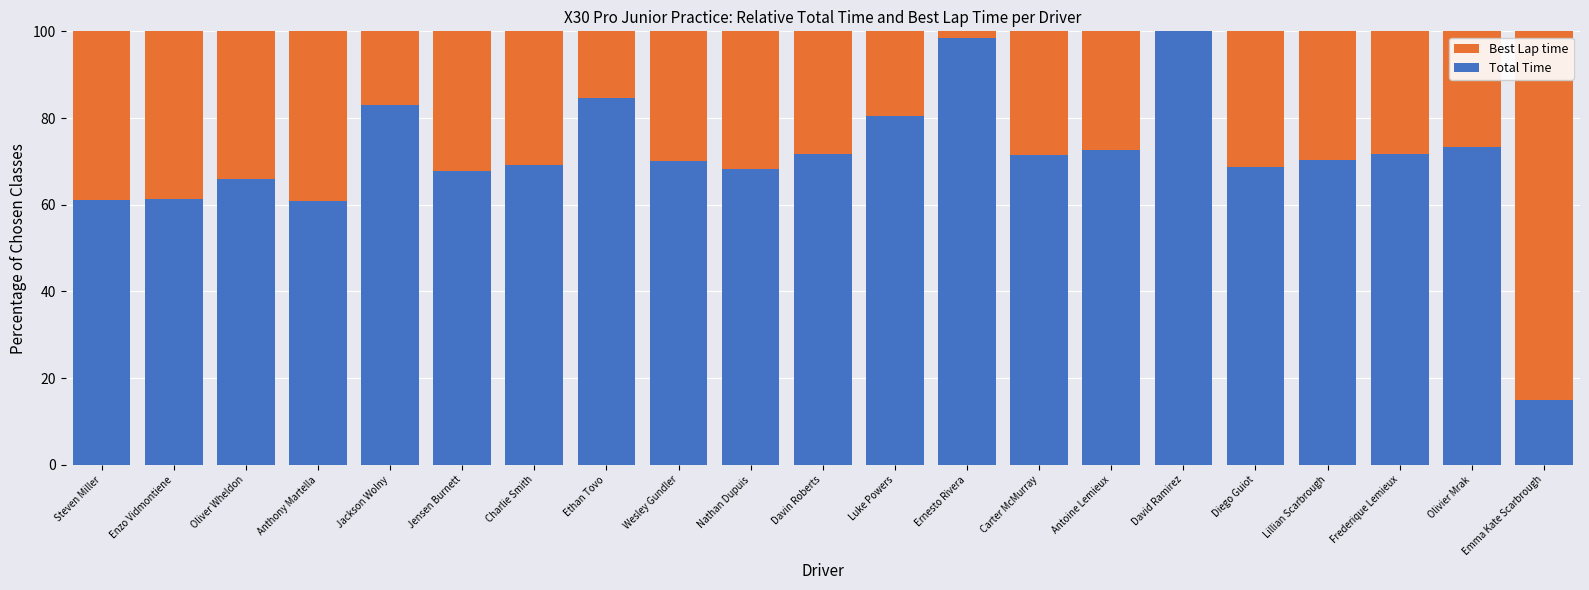

How many data points in Total Time are less than 70?

9